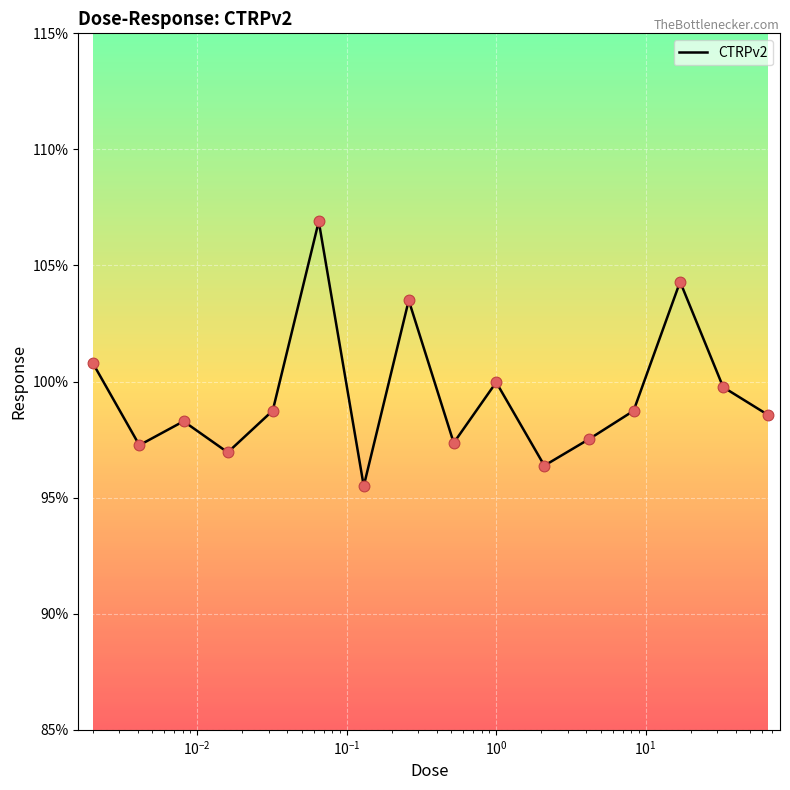

What is the smallest value displayed?

95.5